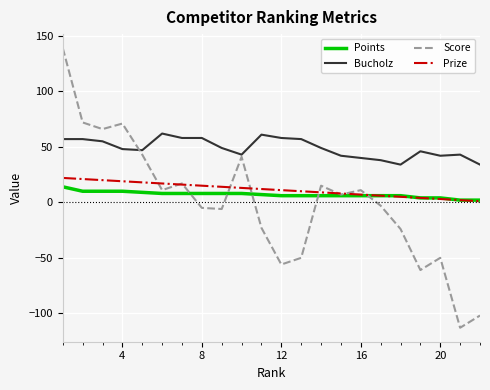

What is the maximum value shown in the chart?

139